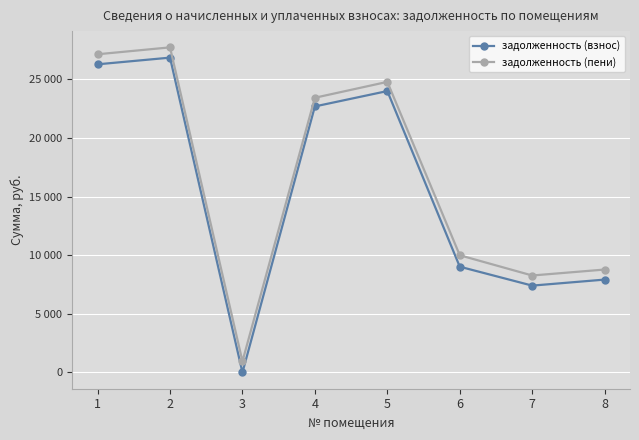

True or false: задолженность (взнос) has more than 1 interior local peaks.

True